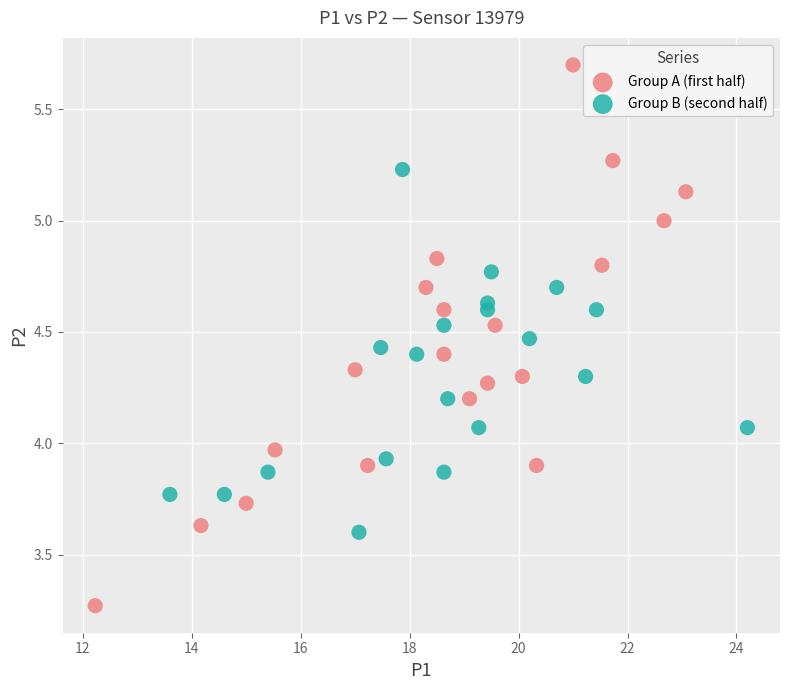

Which series reaches the maximum Y coordinate?

Group A (first half)